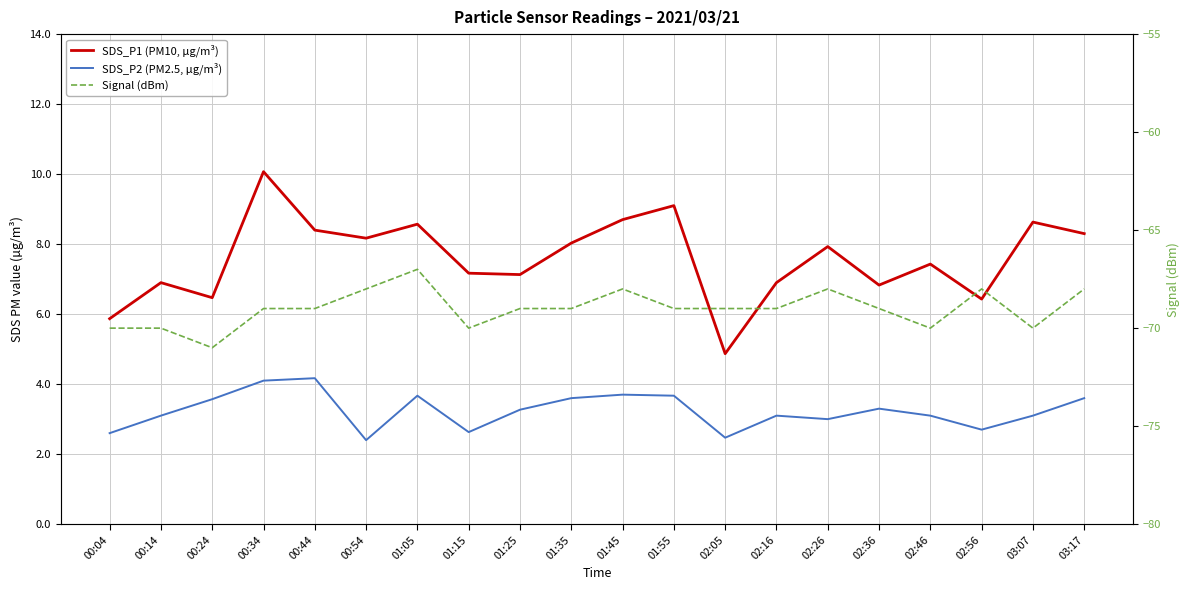

Where is the first local maximum for Signal (dBm)?

01:05